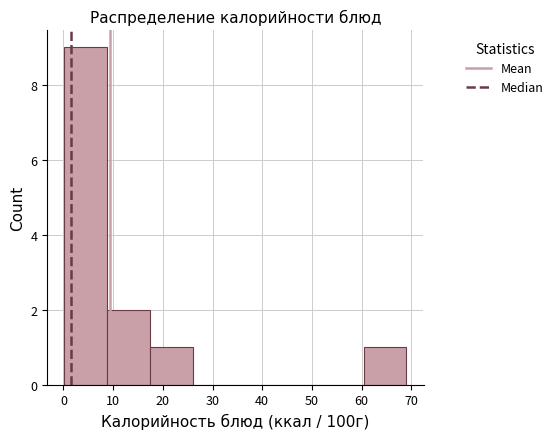

Over which range of the x-axis is the bar tallest?

0.2 to 8.8